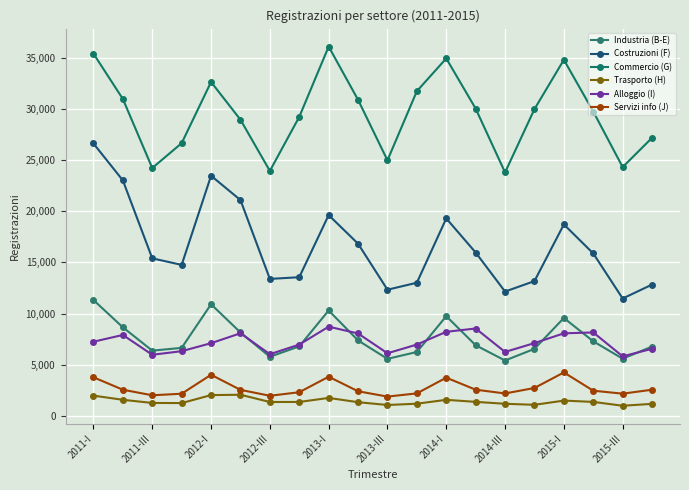

How many values in the Servizi info (J) series are below 2548?

10